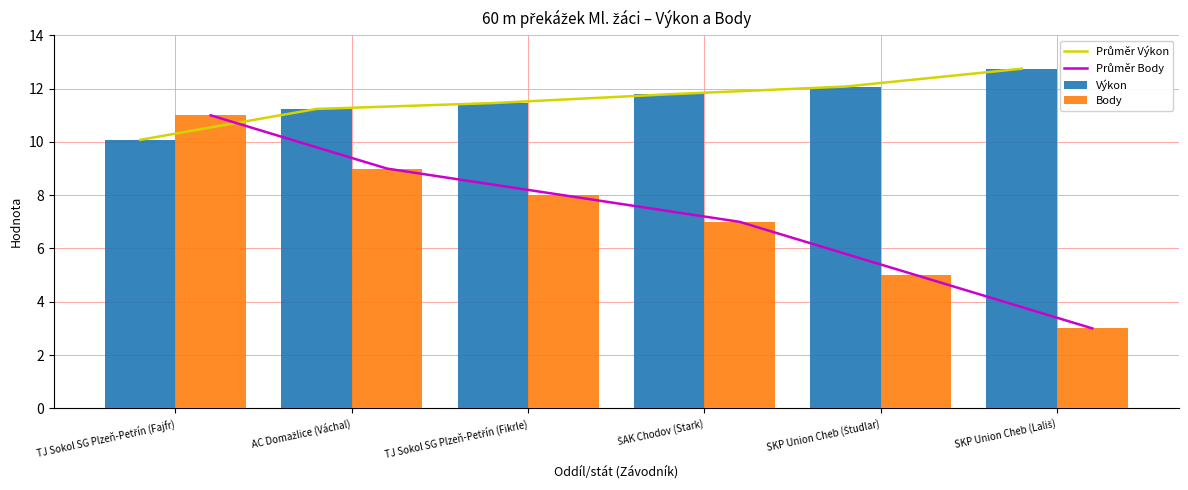

The Průměr Body series shows 11.0 at TJ Sokol SG Plzeň-Petřín (Fajfr). True or false?

True